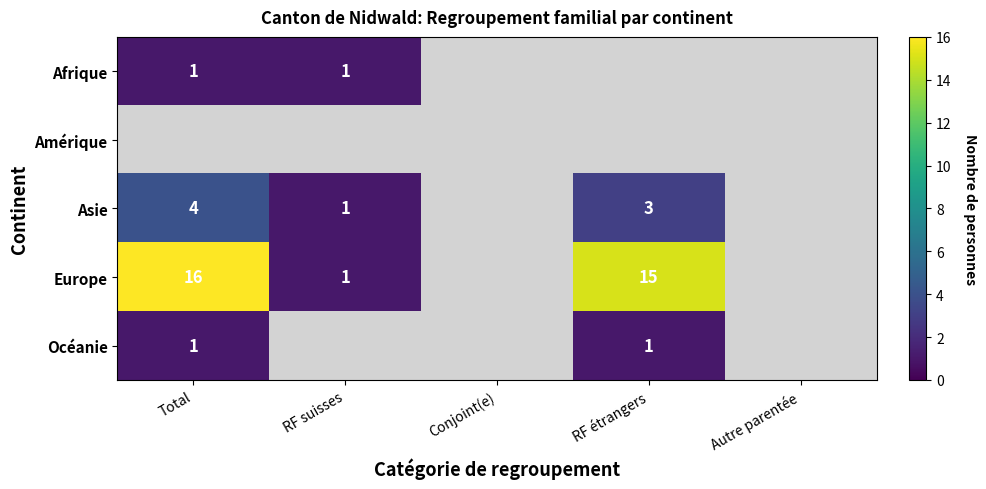

The value of Europe at Total is 23.0. True or false?

False